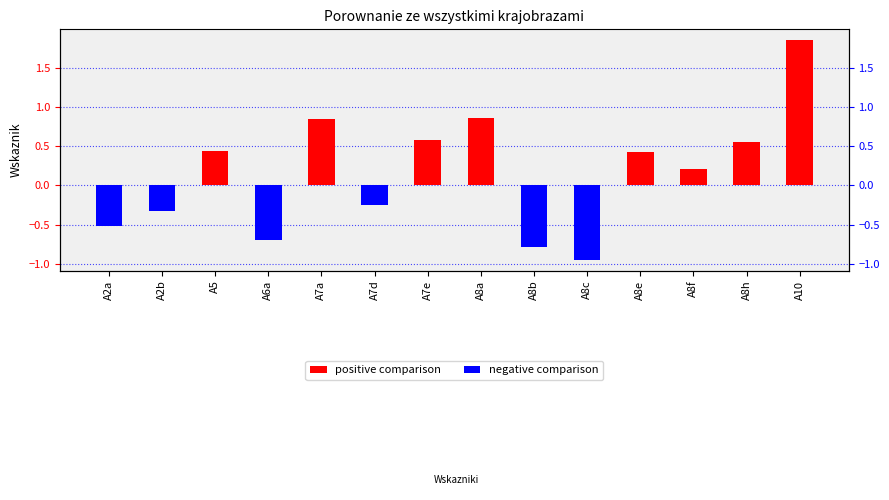

What is the label of the 3rd bar from the right?

A8f